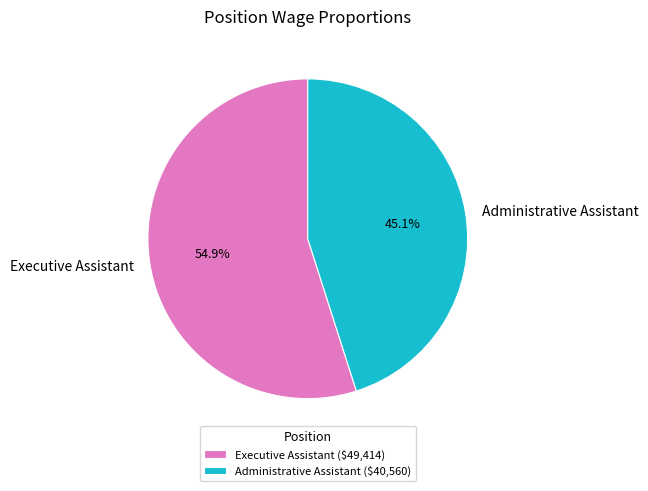

Count the number of slices in the pie.

2